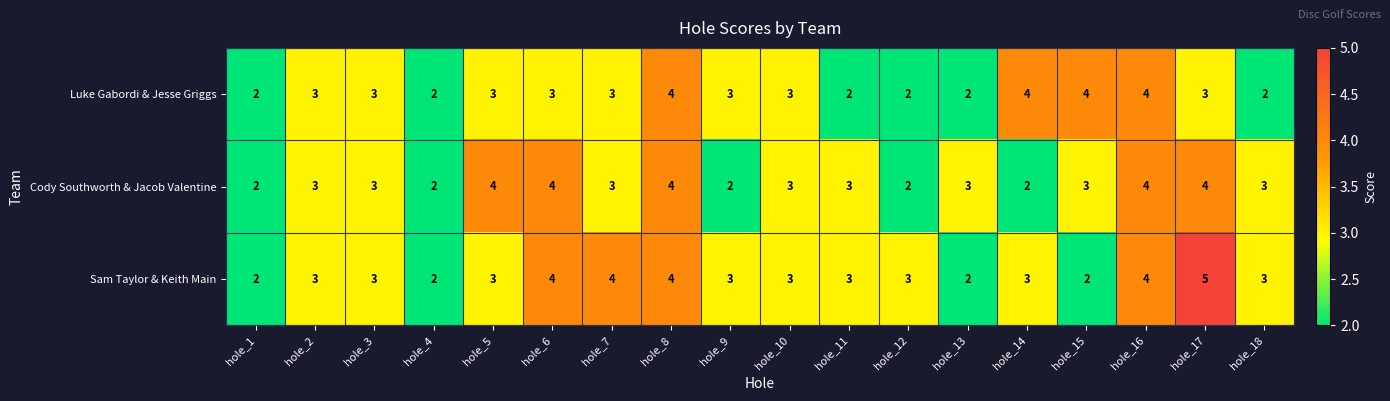

What value does the Luke Gabordi & Jesse Griggs series have at hole_8?

4